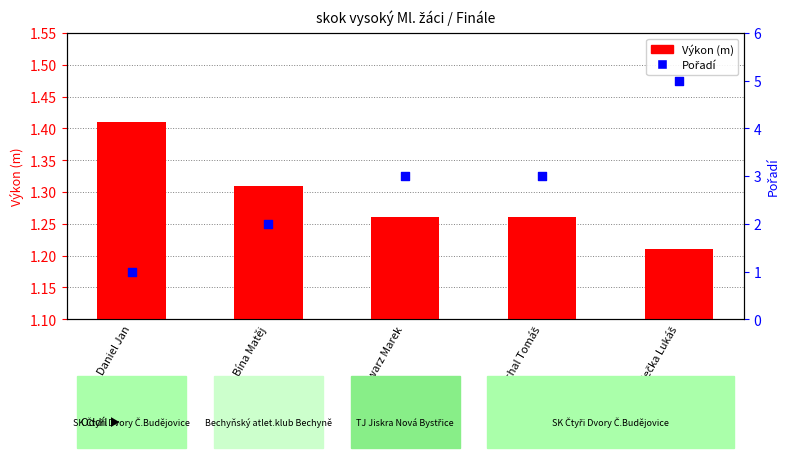

Is the value of Pořadí at Schwarz Marek greater than the value of Výkon (m) at Daniel Jan?

Yes